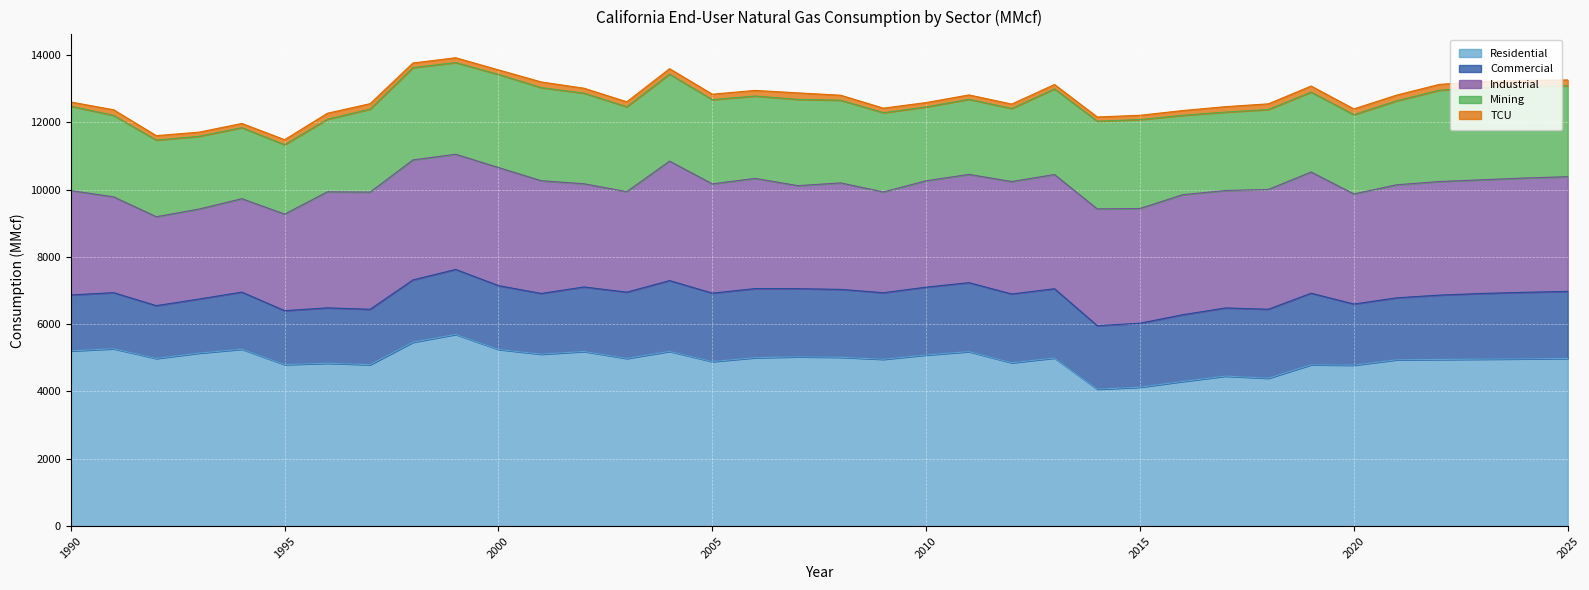

How many data points in Industrial are above 3357?

18